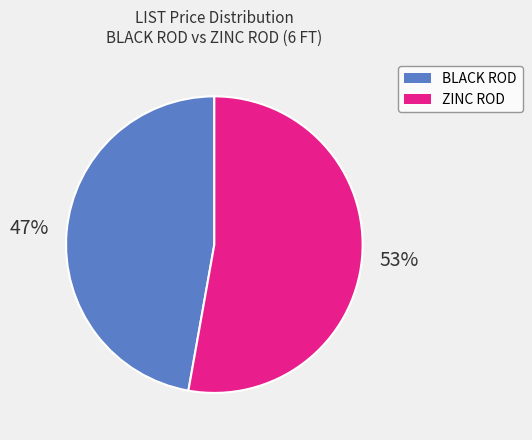

To the nearest percent, what is the difference between the largest and smallest slice percentages?

6%